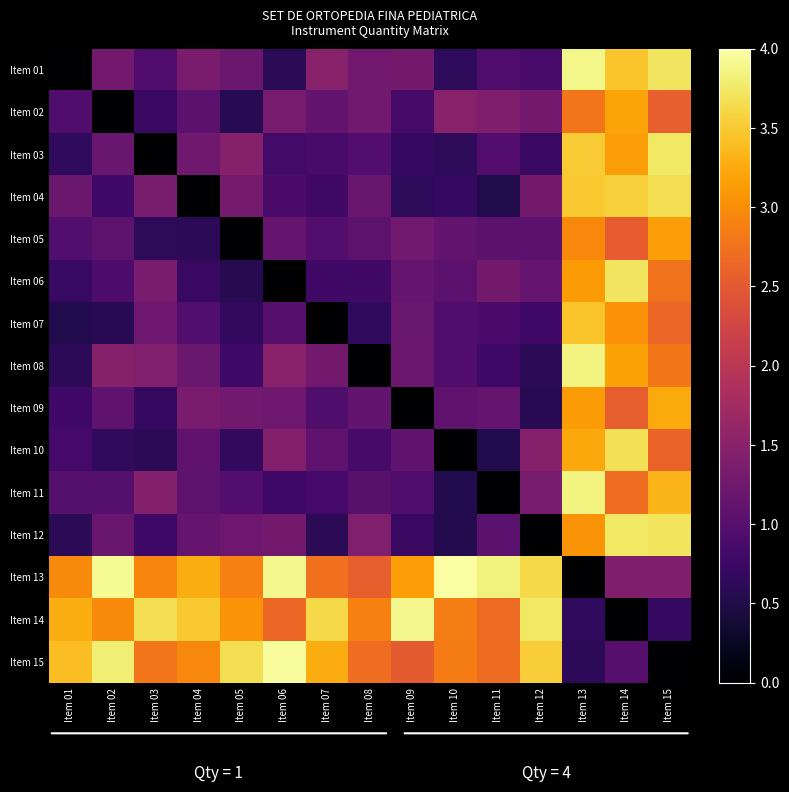

Rank the series by their maximum value, from highest to lowest.

Item 13, Item 15, Item 14, Item 01, Item 08, Item 11, Item 03, Item 12, Item 06, Item 10, Item 04, Item 07, Item 09, Item 02, Item 05